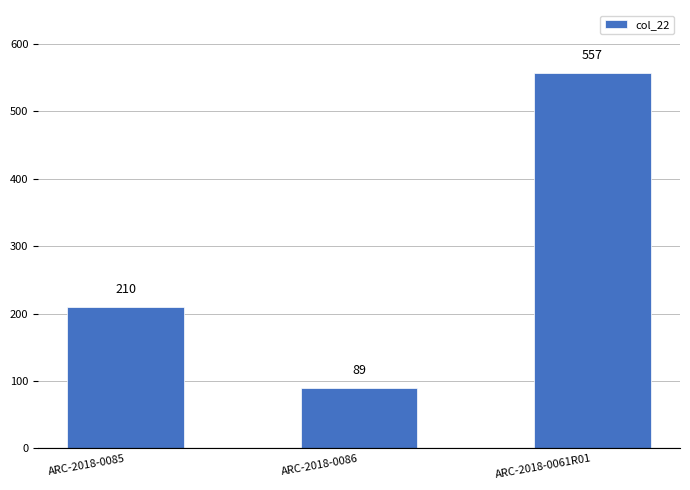

What is the difference between the values at ARC-2018-0086 and ARC-2018-0061R01?

468